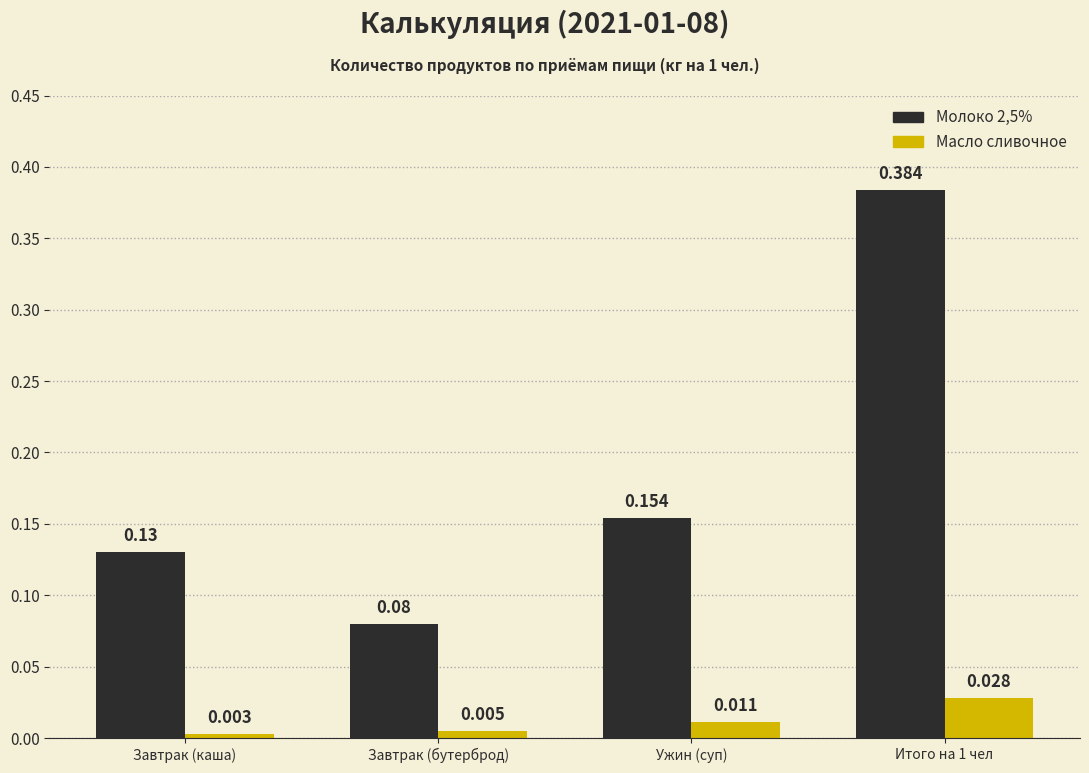

Are the bars grouped side by side (vs. stacked)?

Yes